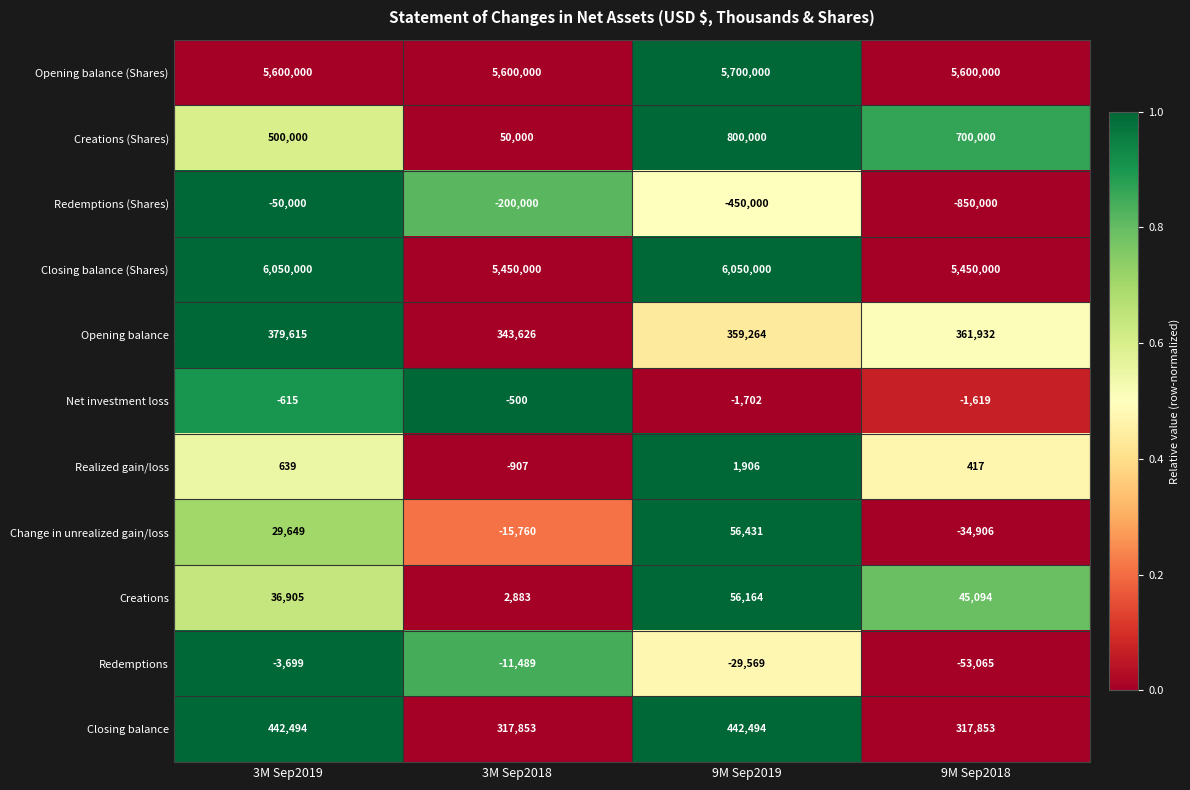

What is the total value across all series at 3M Sep2019?

12984988